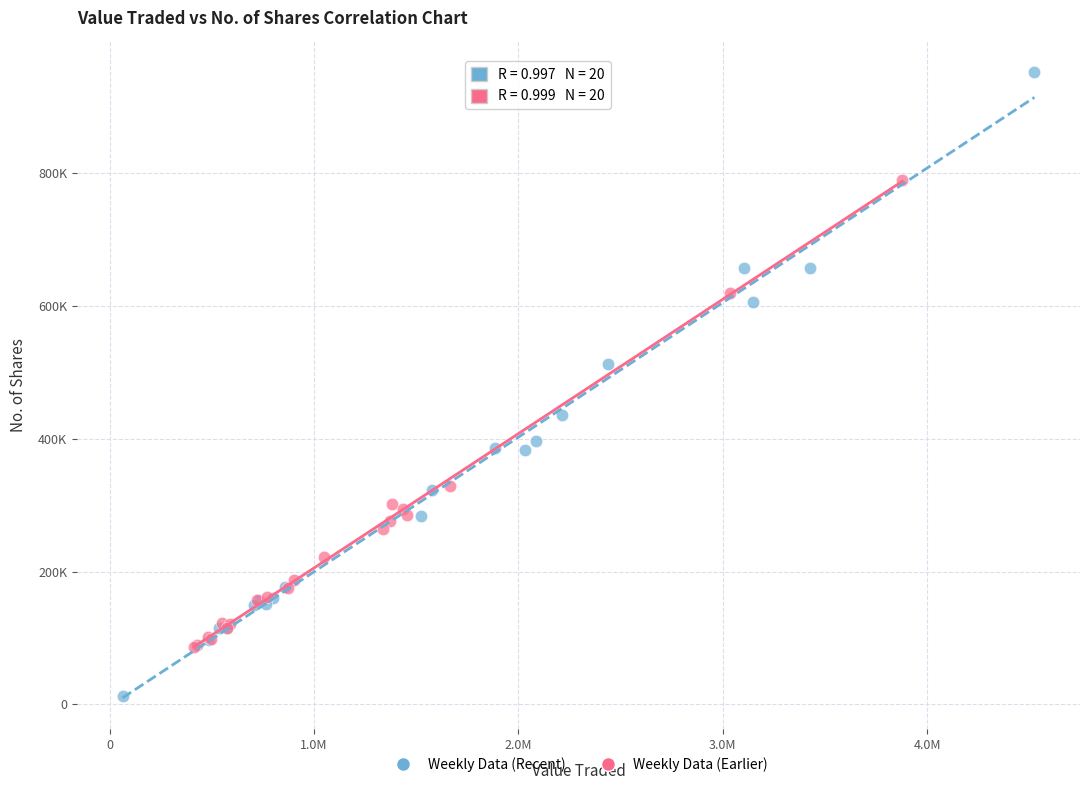

What are all the series names shown in the legend?

Weekly Data (Recent), Weekly Data (Earlier)